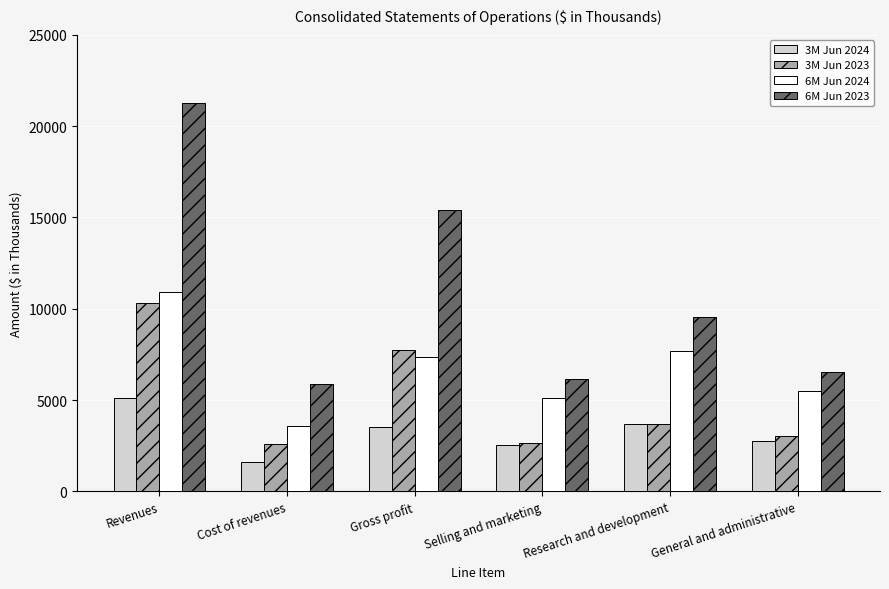

What is the sum of the 3M Jun 2023 values at General and administrative and Gross profit?

10789